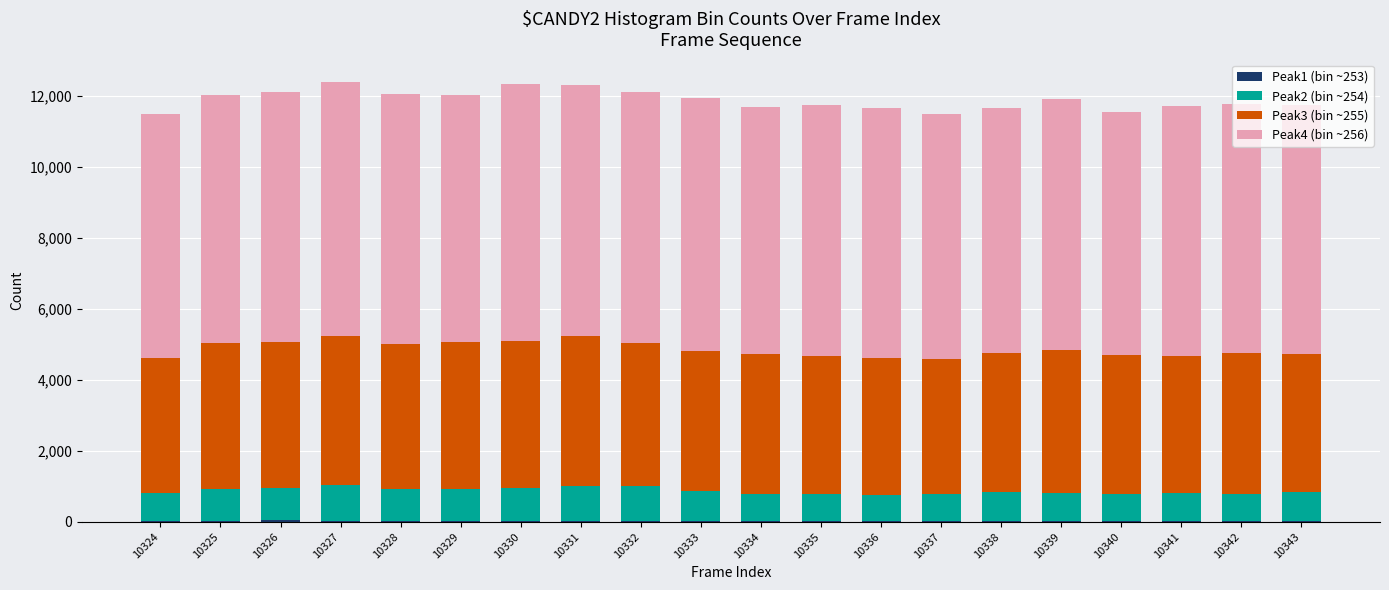

True or false: Peak2 (bin ~254) has a value of 775 at 10335.

True